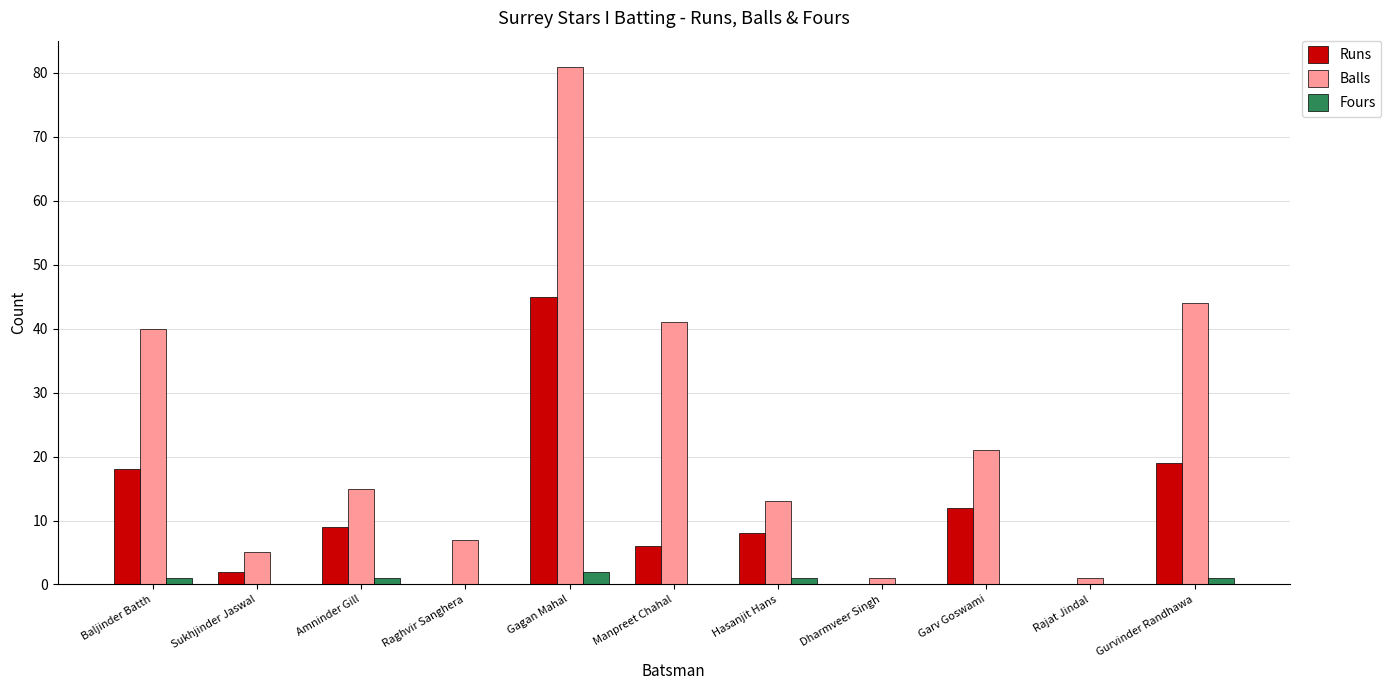

Between Amninder Gill and Dharmveer Singh, which series saw the biggest shift?

Balls